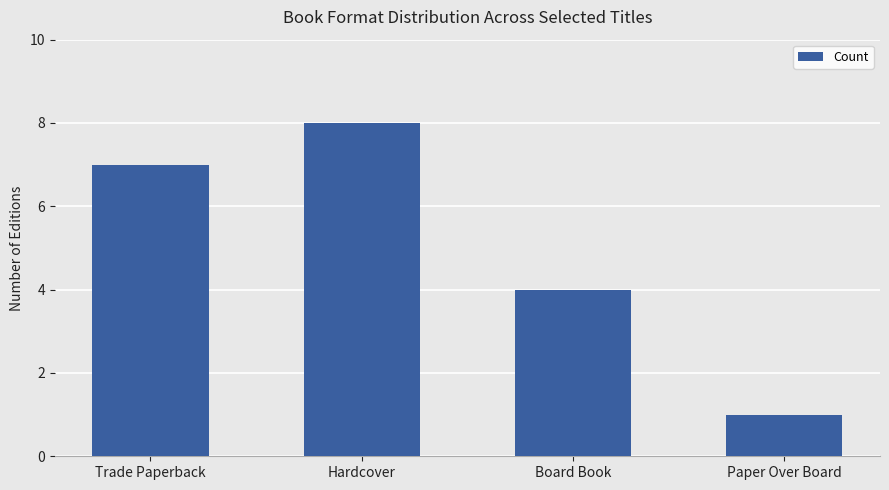

What is the sum of all values?

20